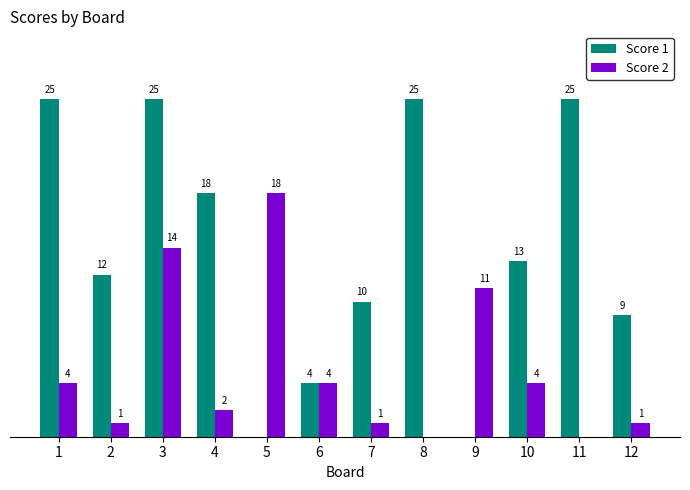

Is the value of Score 2 at 5 greater than the value of Score 1 at 1?

No